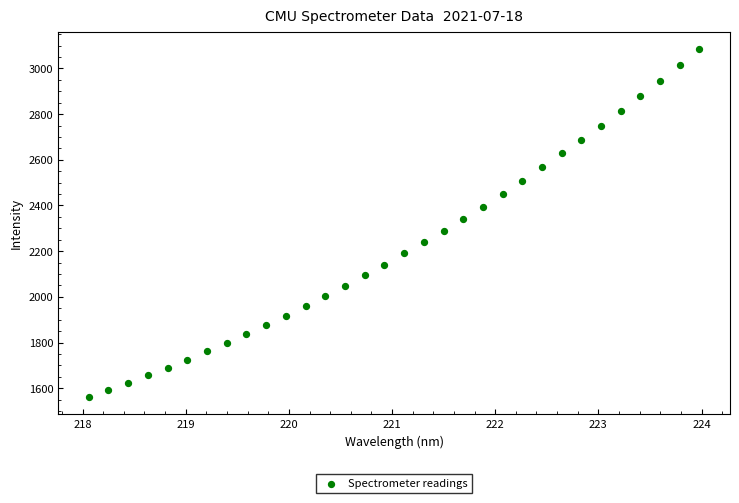

What is the range of X values (max minus min)?

5.9